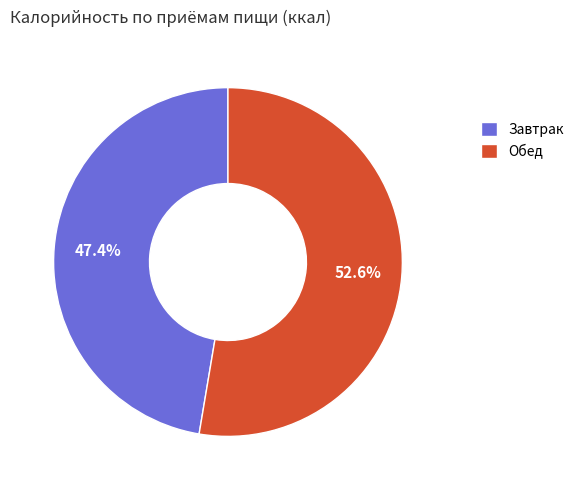

Count the number of slices in the pie.

2